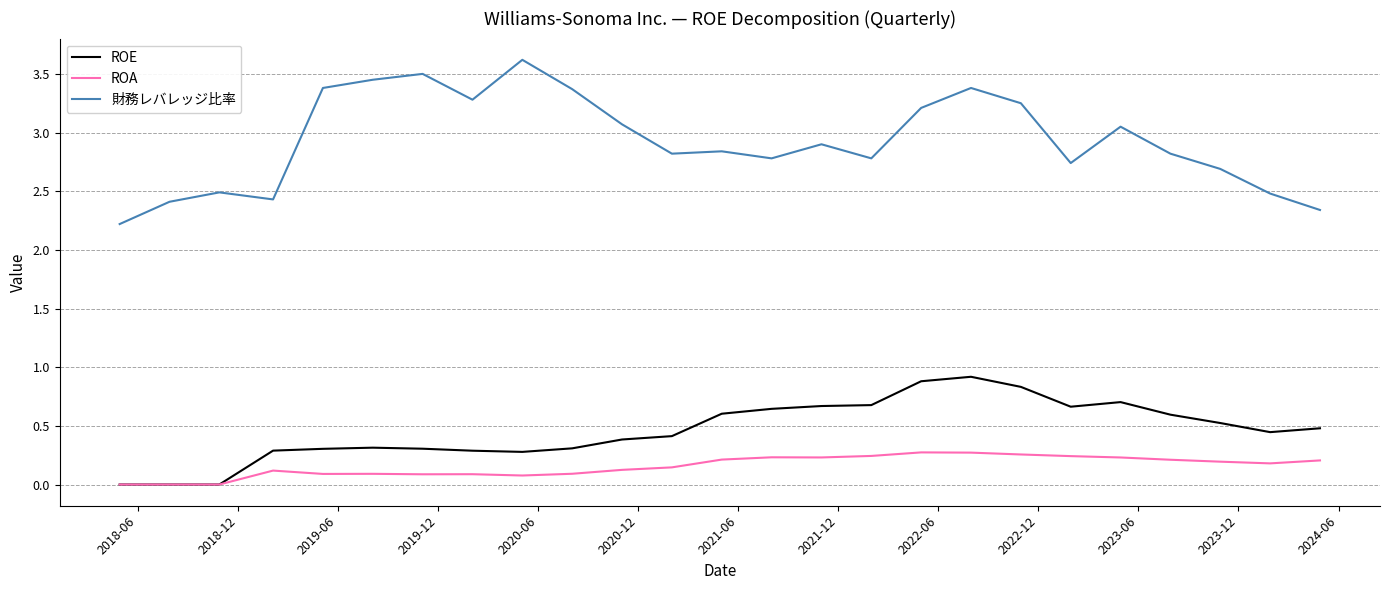

How many lines are shown in the chart?

3